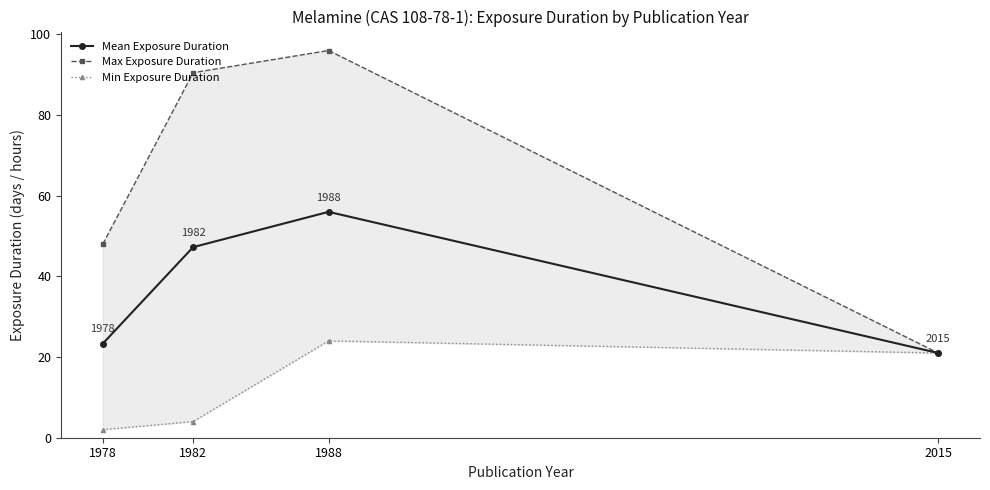

Reading right to left, list all the values displayed in this chart.

Mean Exposure Duration: 21.0	56.0	47.2	23.3
Max Exposure Duration: 21.0	96.0	90.5	48.0
Min Exposure Duration: 21.0	24.0	4.0	2.0